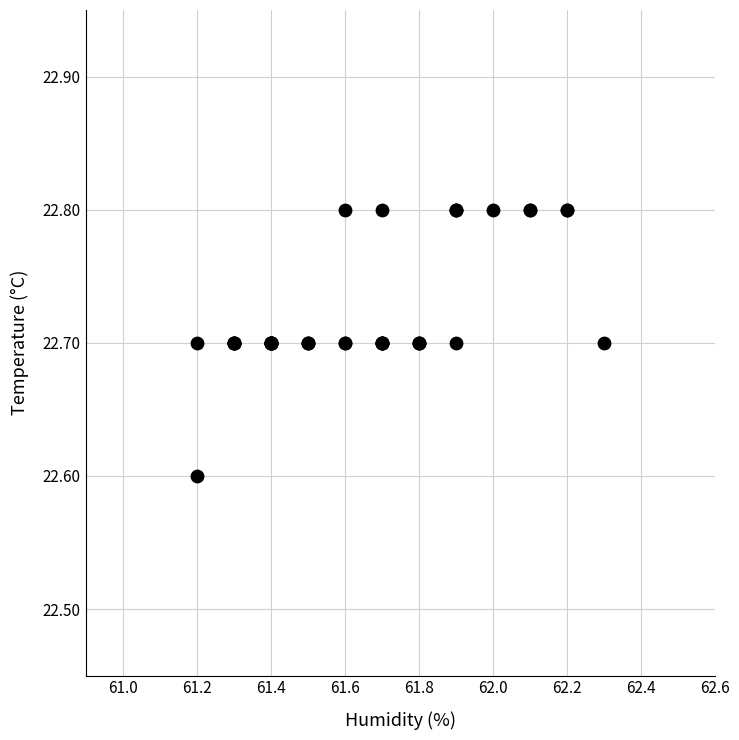

What Y value in the scatter plot is closest to 22?

22.6